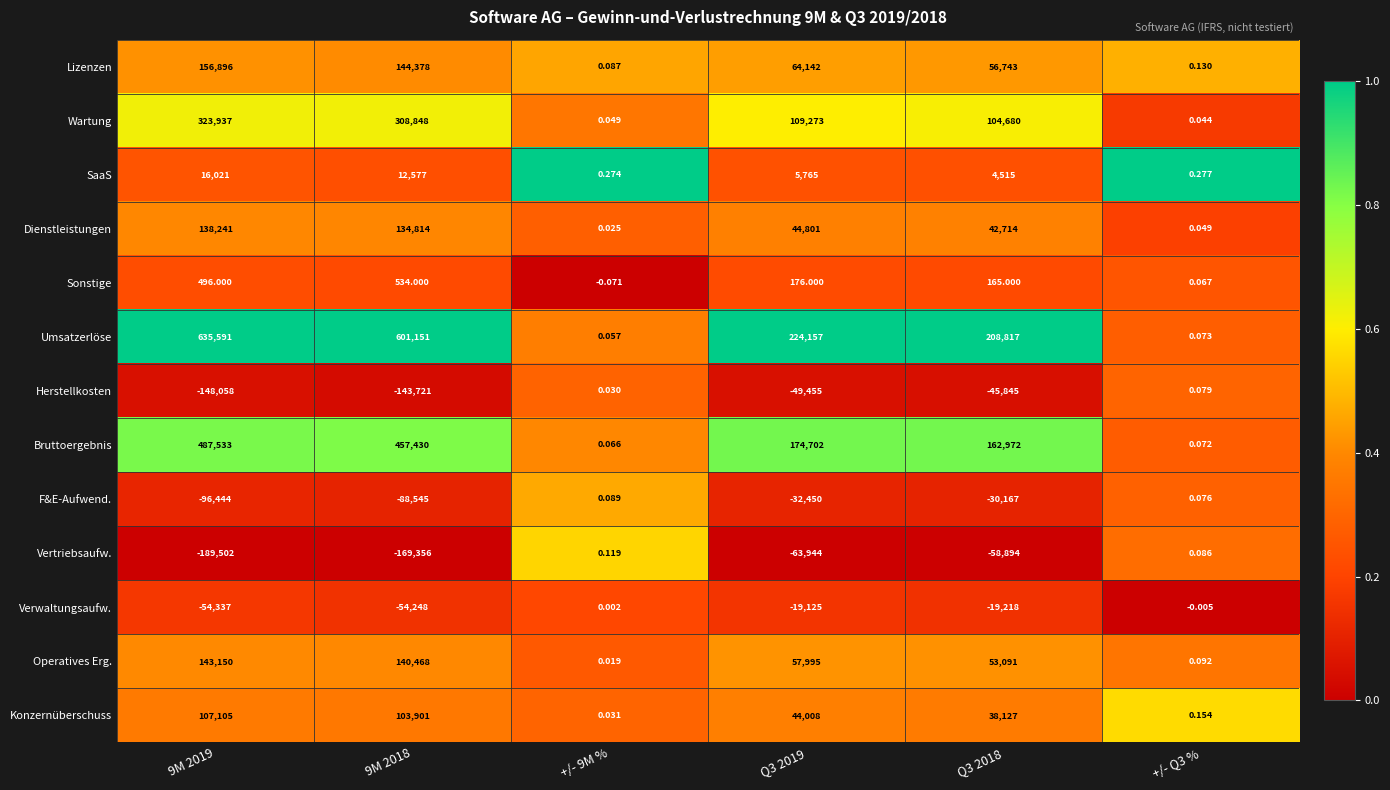

Which series has the largest range (max minus min)?

Umsatzerlöse